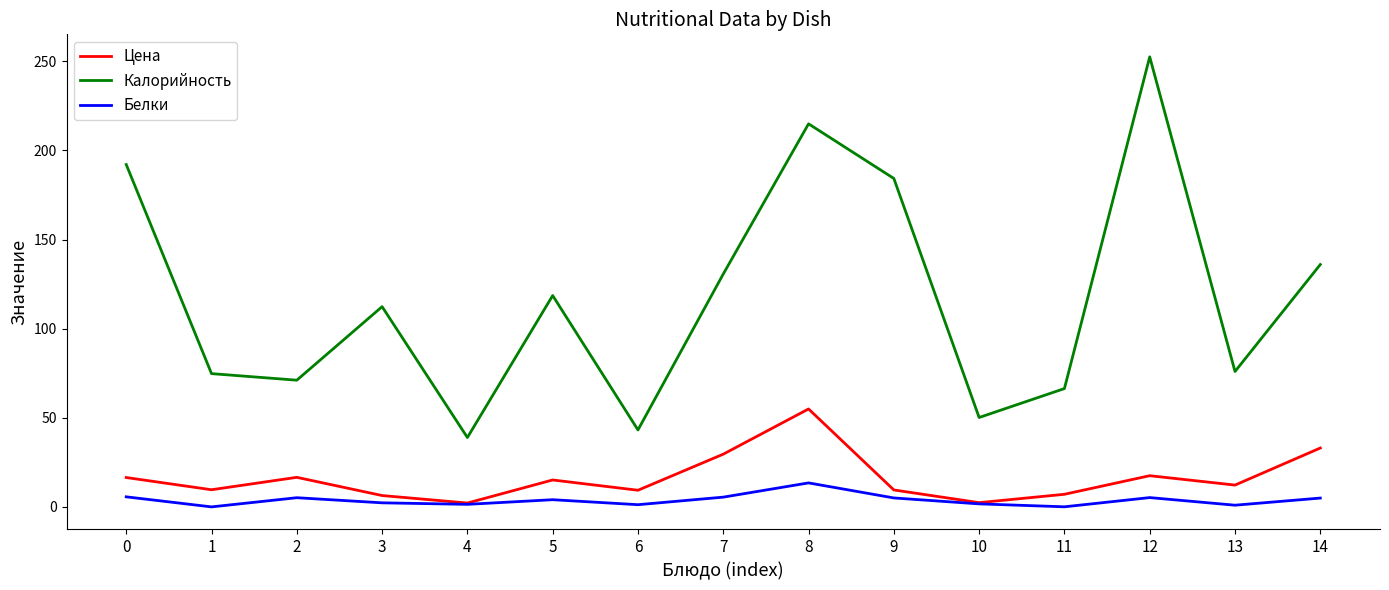

What is the difference between the highest and lowest values at 12?

247.2